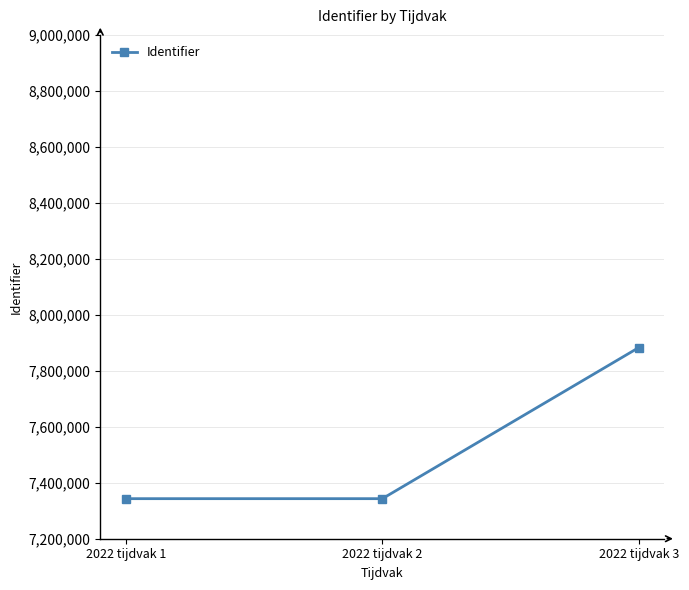

What is the difference between the values at 2022 tijdvak 2 and 2022 tijdvak 1?

2